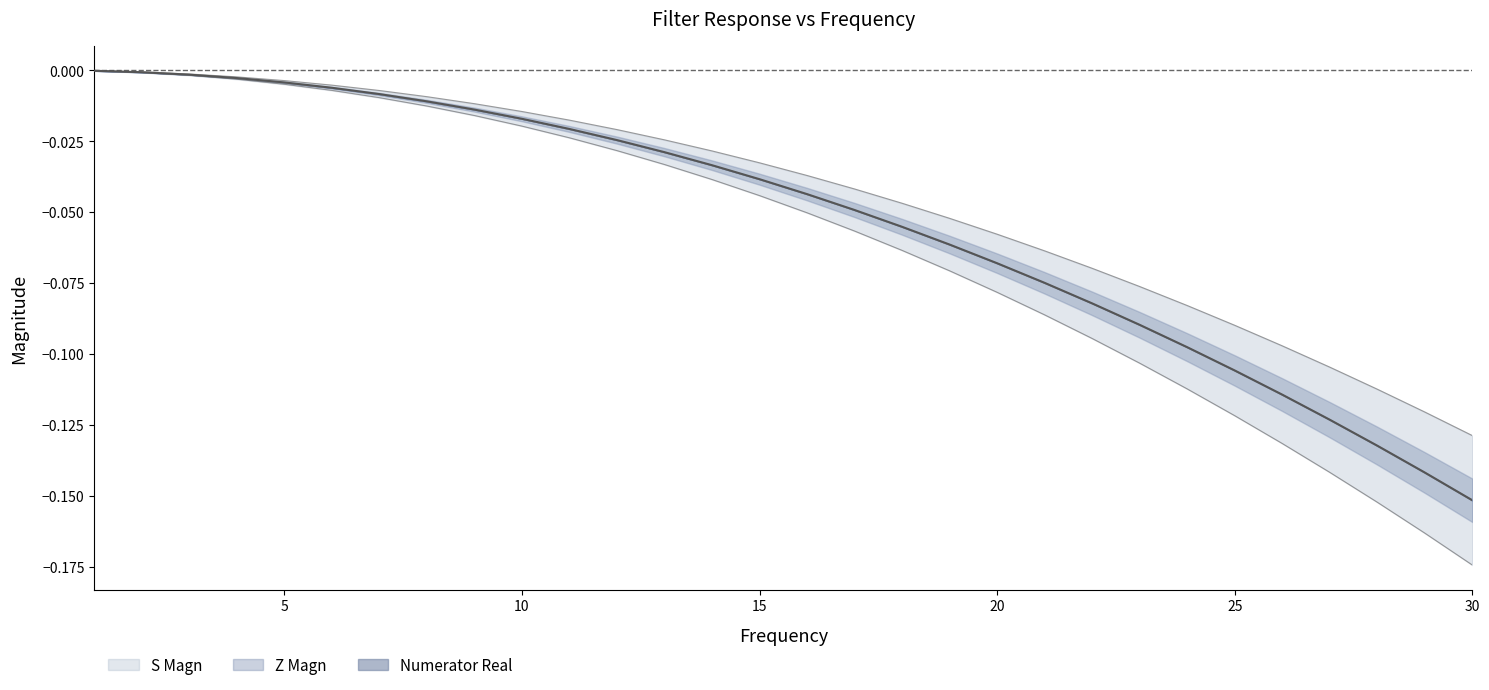

True or false: Numerator Real has more than 2 interior local peaks.

False